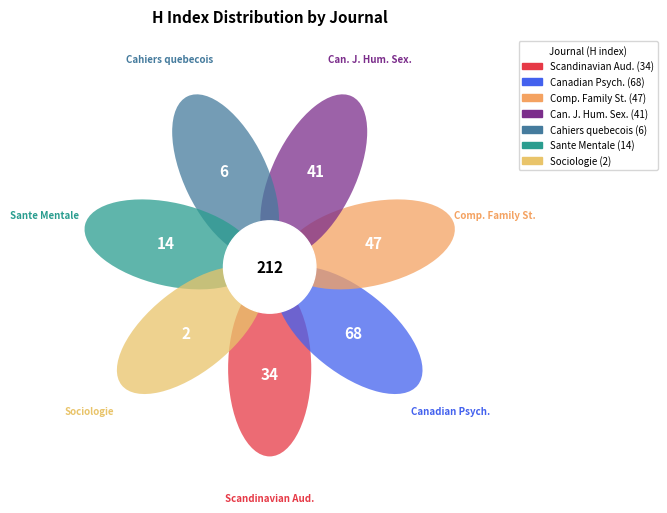

Which has a higher value, Scandinavian Audiology or Canadian Journal of Human Sexuality?

Canadian Journal of Human Sexuality